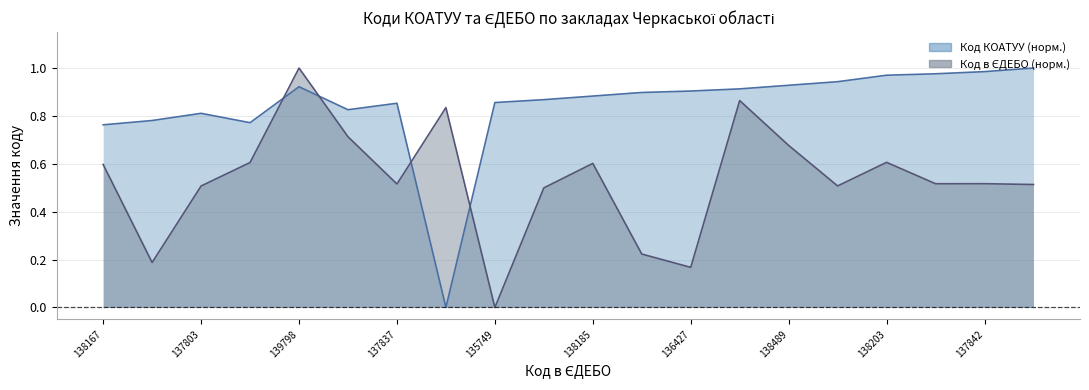

Which series has the widest spread of values?

Код КОАТУУ